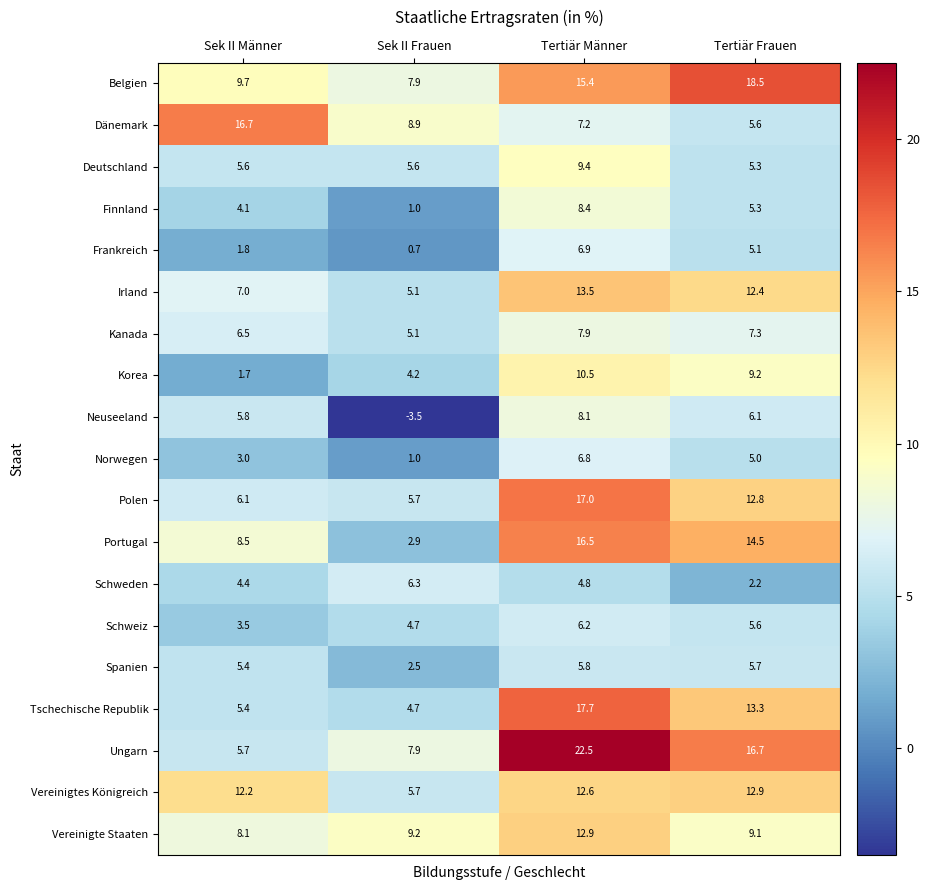

Which series changed the most between Sek II Männer and Tertiär Frauen?

Dänemark